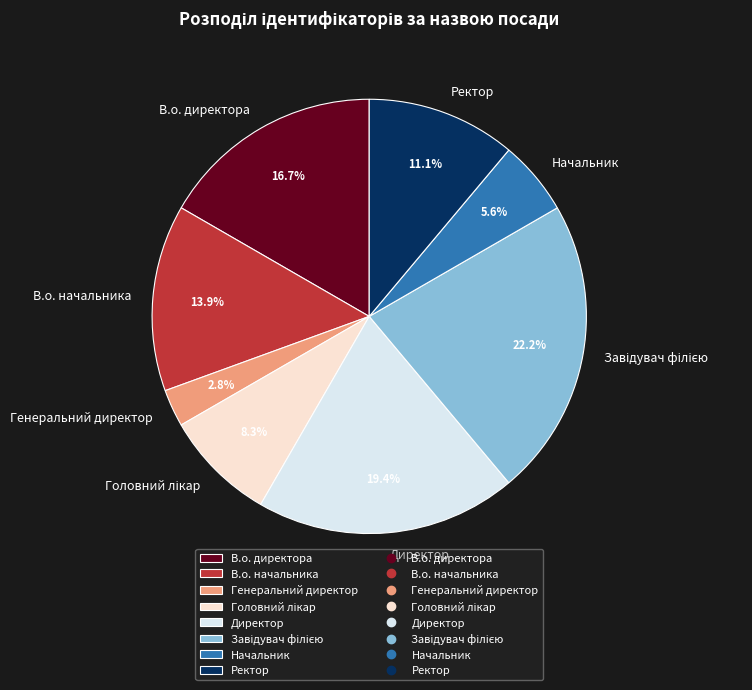

Between Начальник and В.о. начальника, which is larger?

В.о. начальника